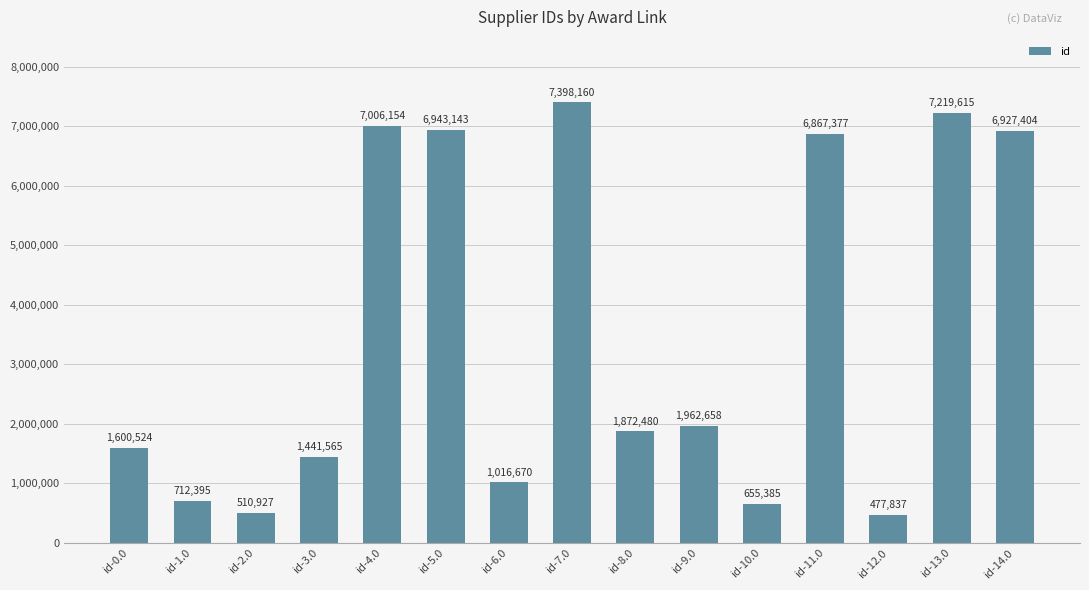

What is the difference between the maximum and second lowest values?

6887233